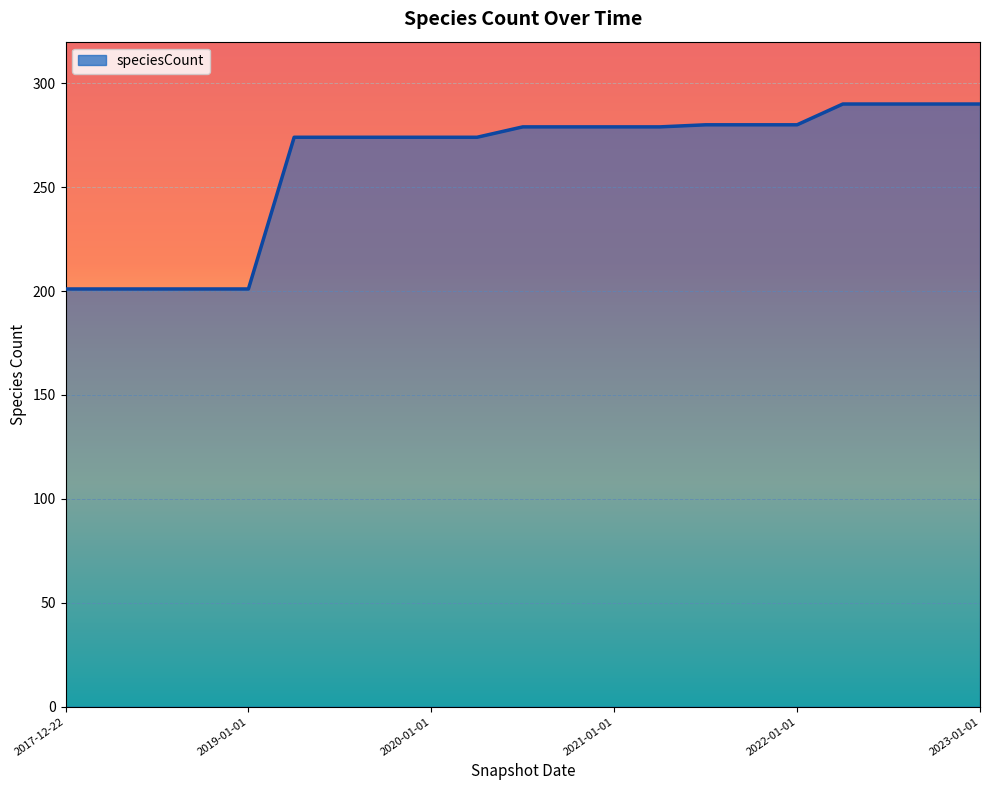

What is the change in value from 2017-12-22 to 2023-01-01?

+89